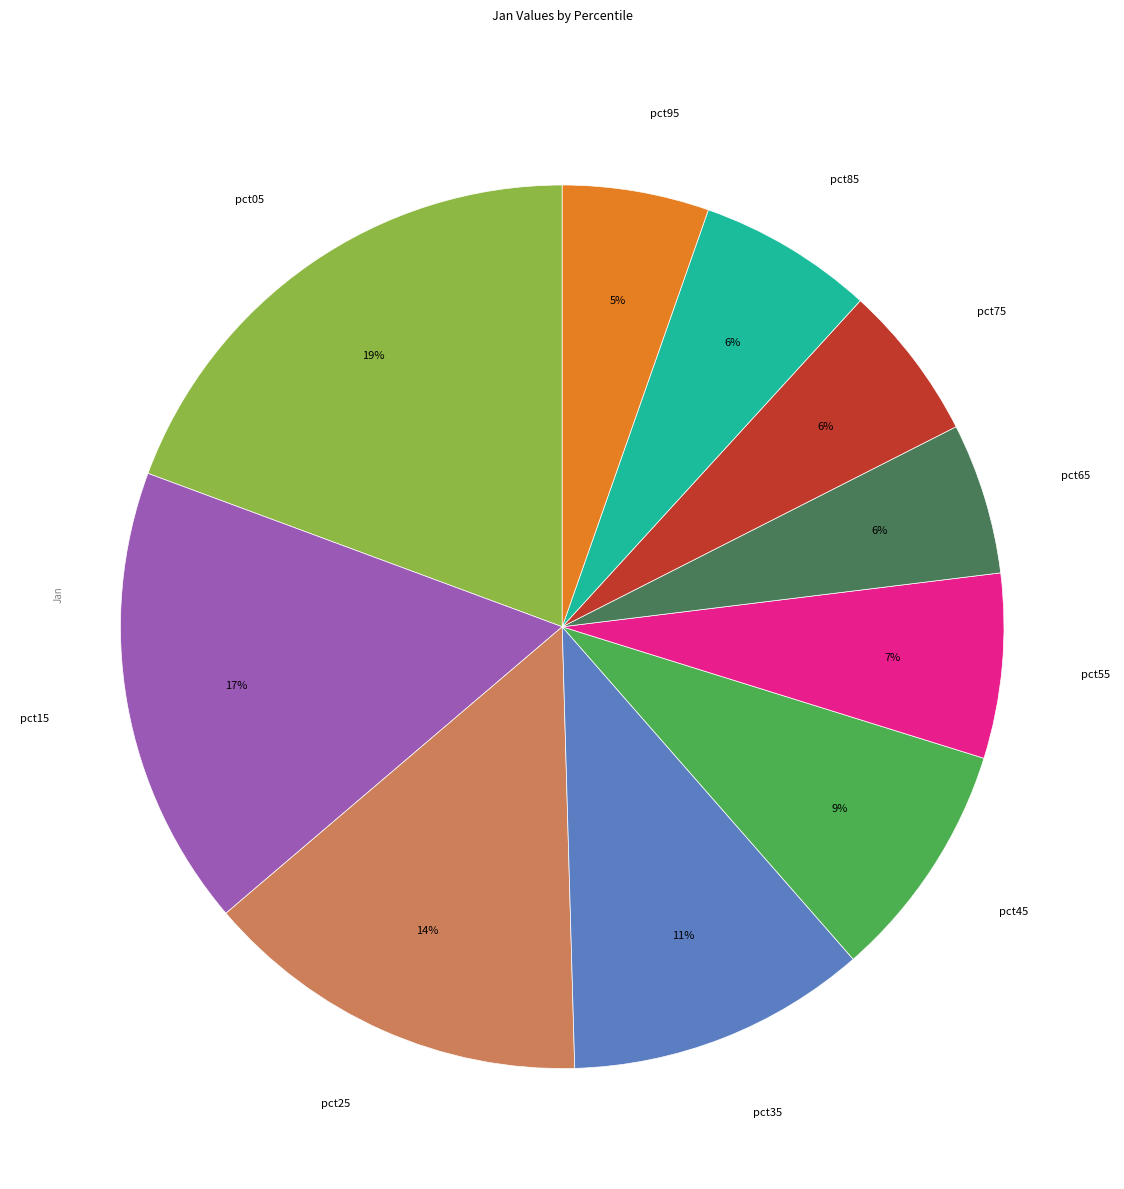

Between pct25 and pct85, which is larger?

pct25